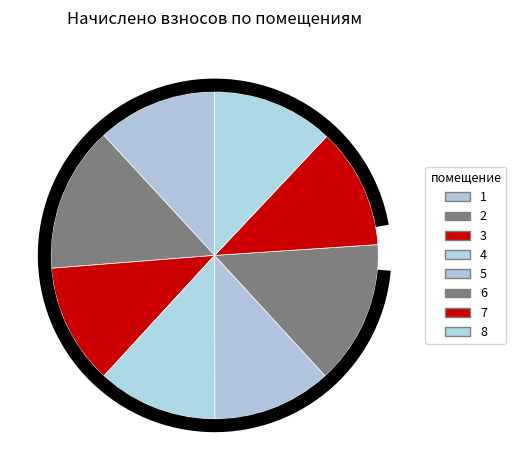

Does 3 account for over 50% of the chart?

No